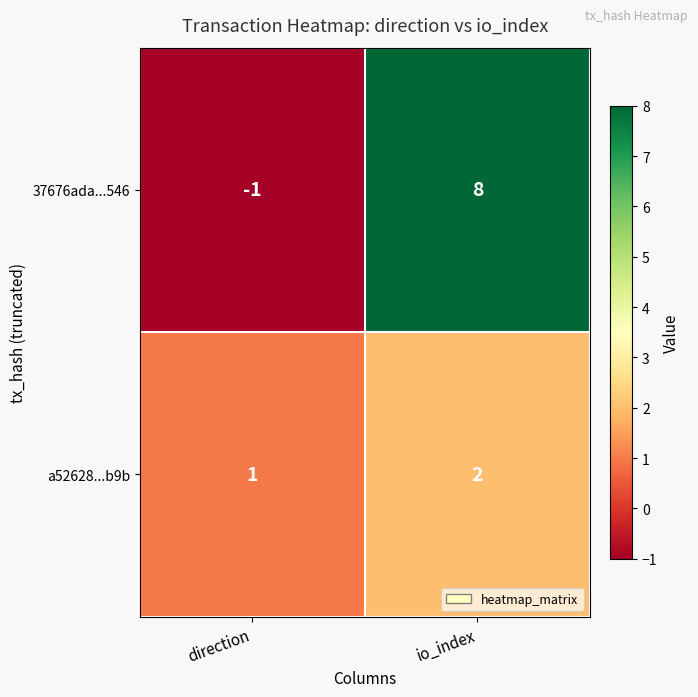

The 37676ada...546 series shows 0 at direction. True or false?

False